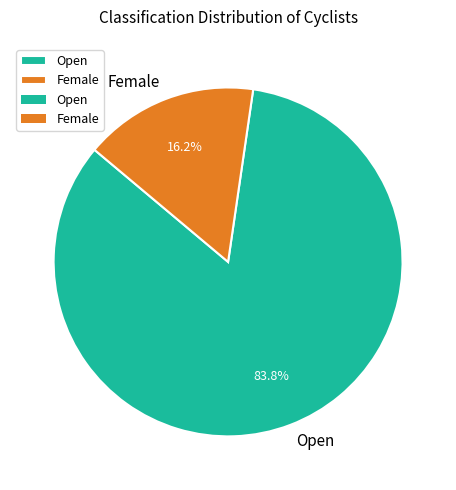

True or false: Open accounts for 91% of the total.

False